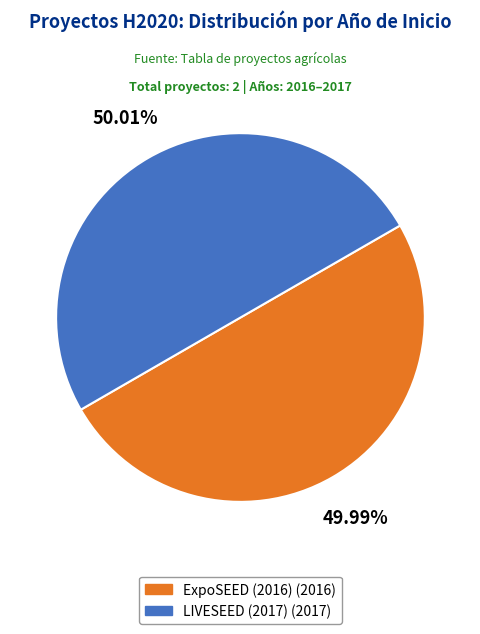

Does any single category account for the majority?

Yes